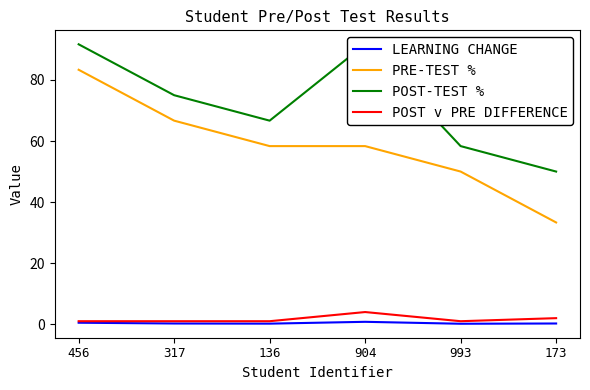

What is the label of the 4th point from the right?

136